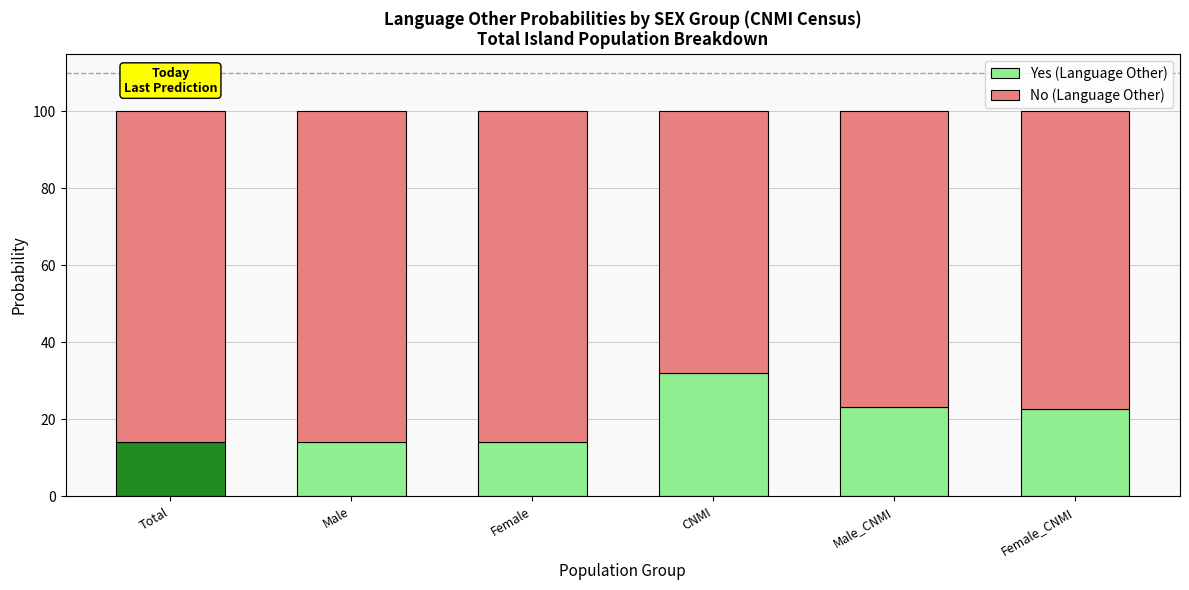

Is it true that Yes (Language Other) equals 9.1 at Female?

False